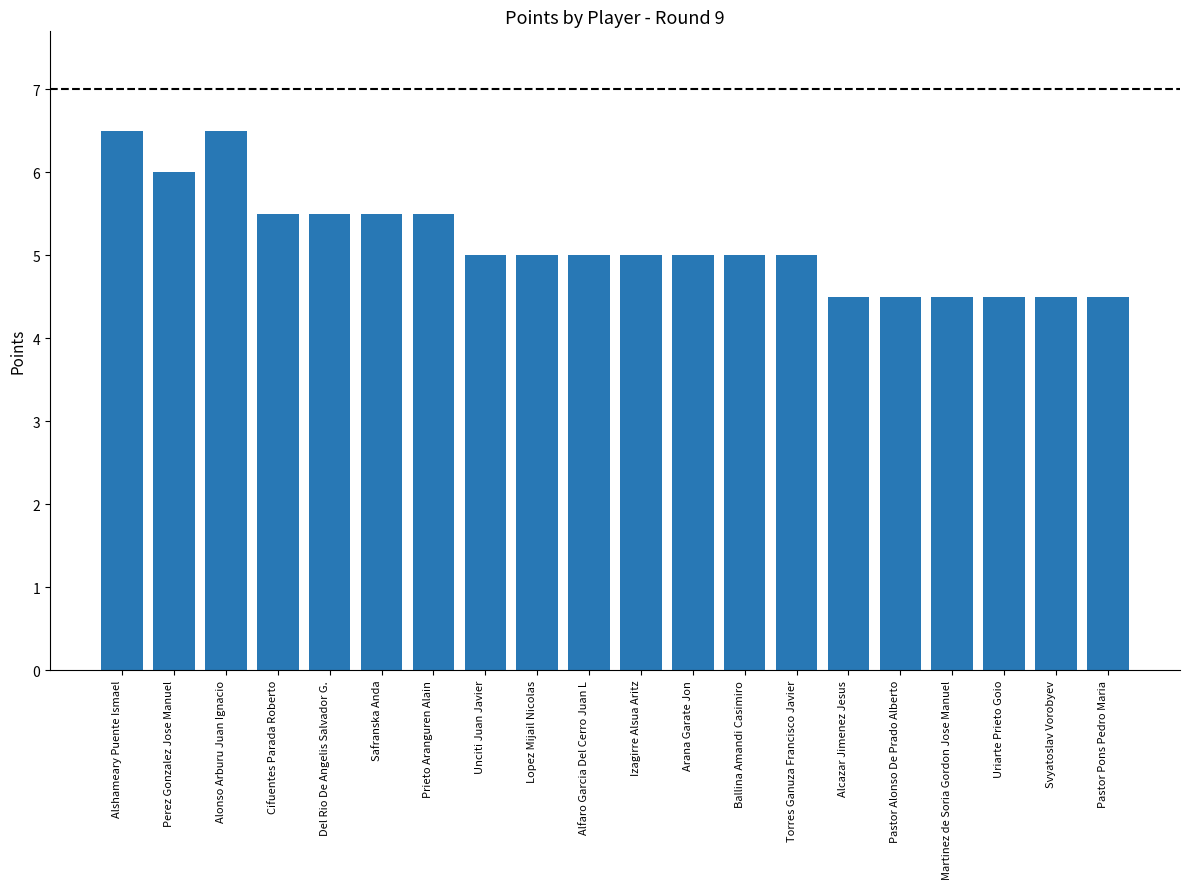

The chart shows a value of 5.5 at Safranska Anda. True or false?

True